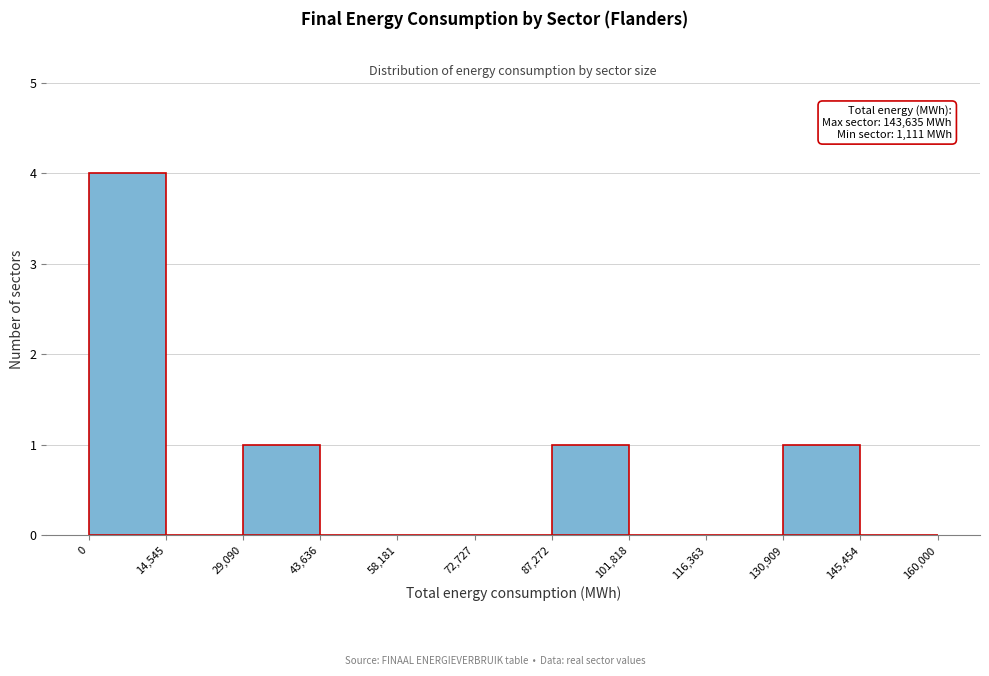

Over which range of the x-axis is the bar tallest?

0 to 14,545